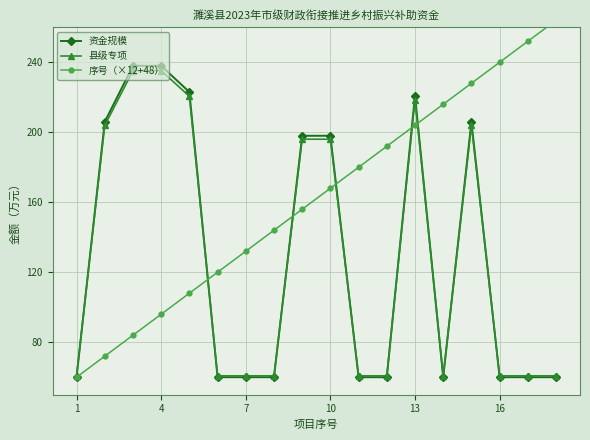

At how many categories does at least one series exceed 145?

14